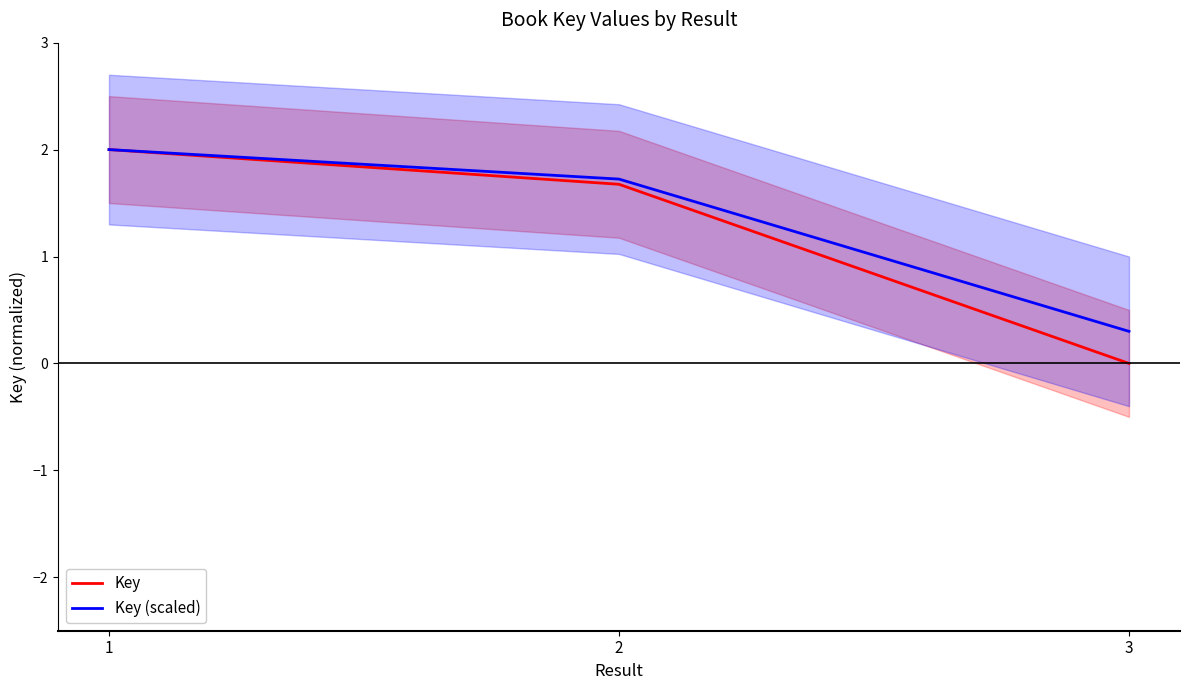

Which series has the largest range (max minus min)?

Key